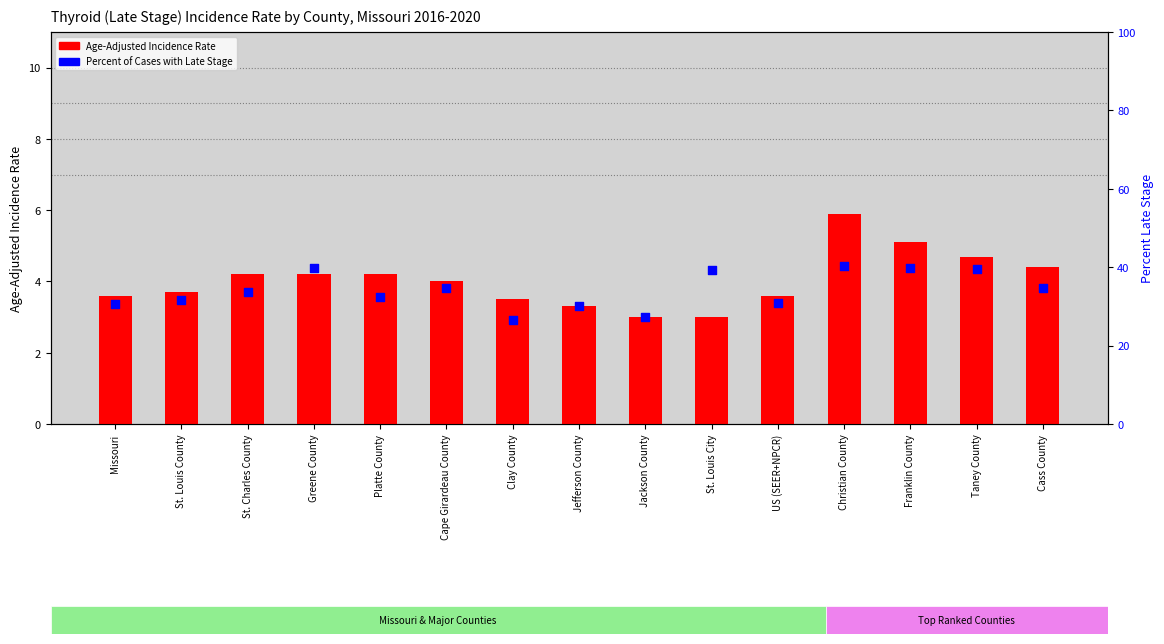

Which series has the largest total across all categories?

Percent of Cases with Late Stage